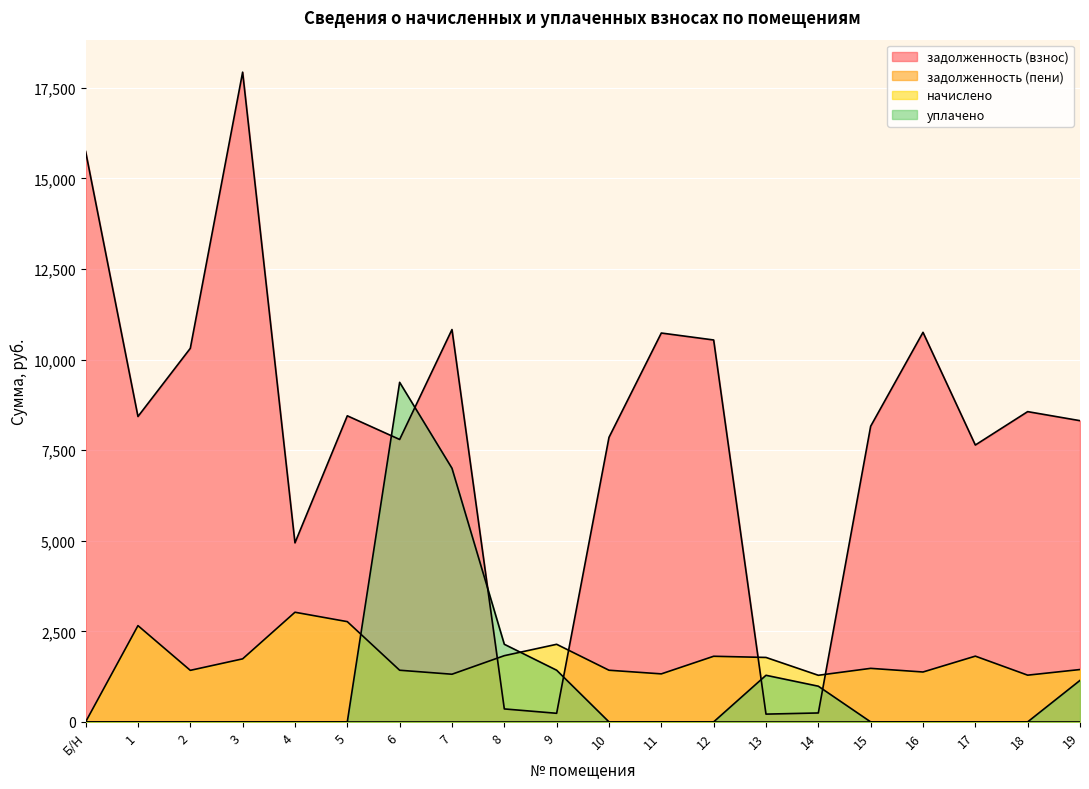

Where is задолженность (взнос) nearest to the value 9073?

18